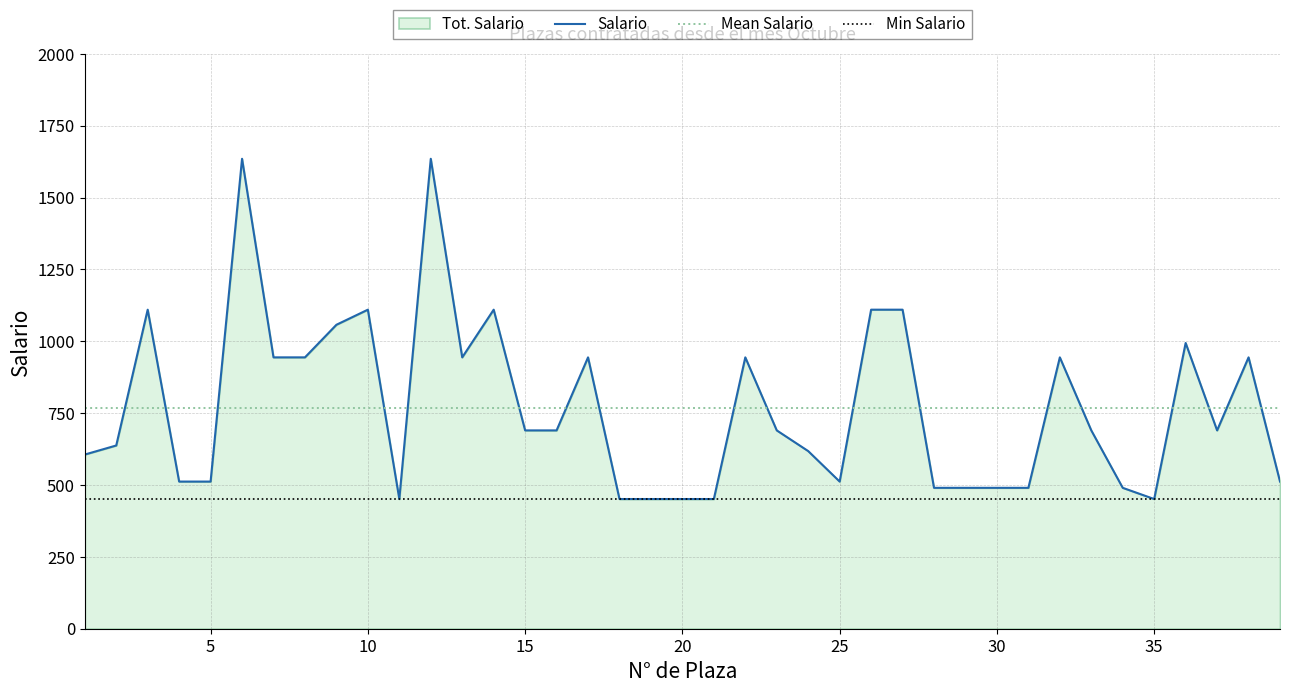

What is the maximum value for Salario?

1635.0